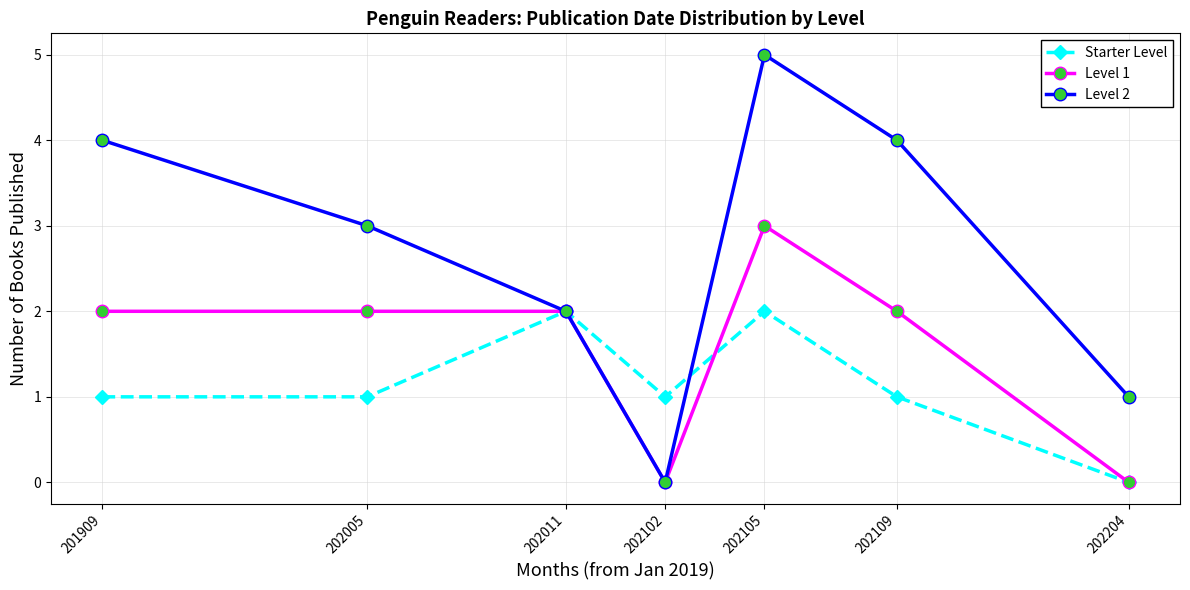

What is the value of the Starter Level point at the 3rd from the left?

2